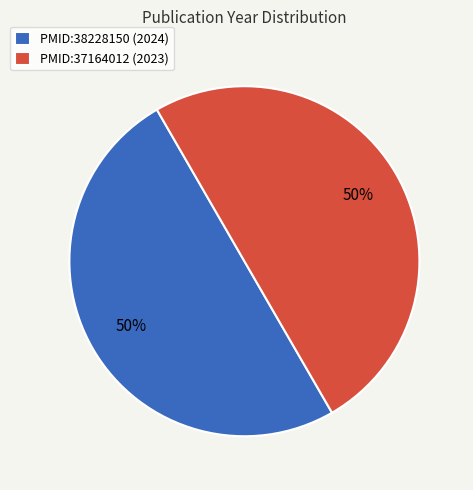

Is the sum of PMID:37164012 and PMID:38228150 greater than half?

Yes